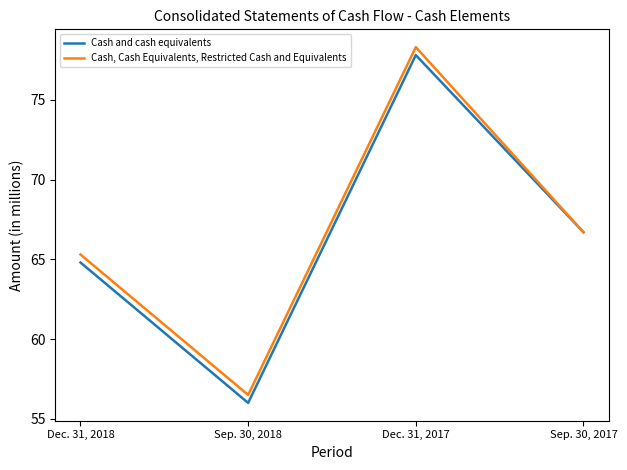

In Cash and cash equivalents, how many points are lower than both neighbors (excluding endpoints)?

1